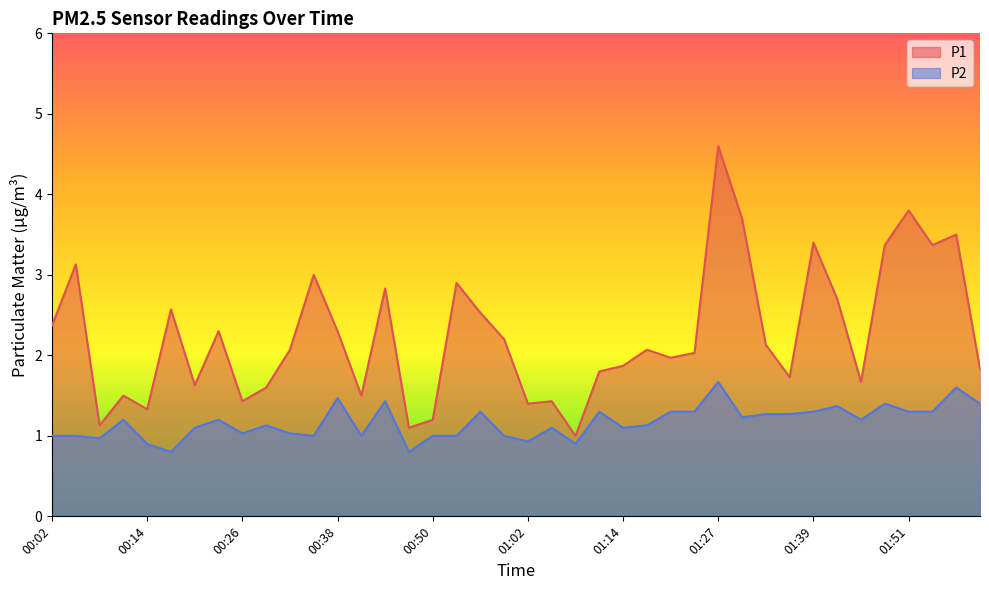

Where is the first local maximum for P2?

00:11